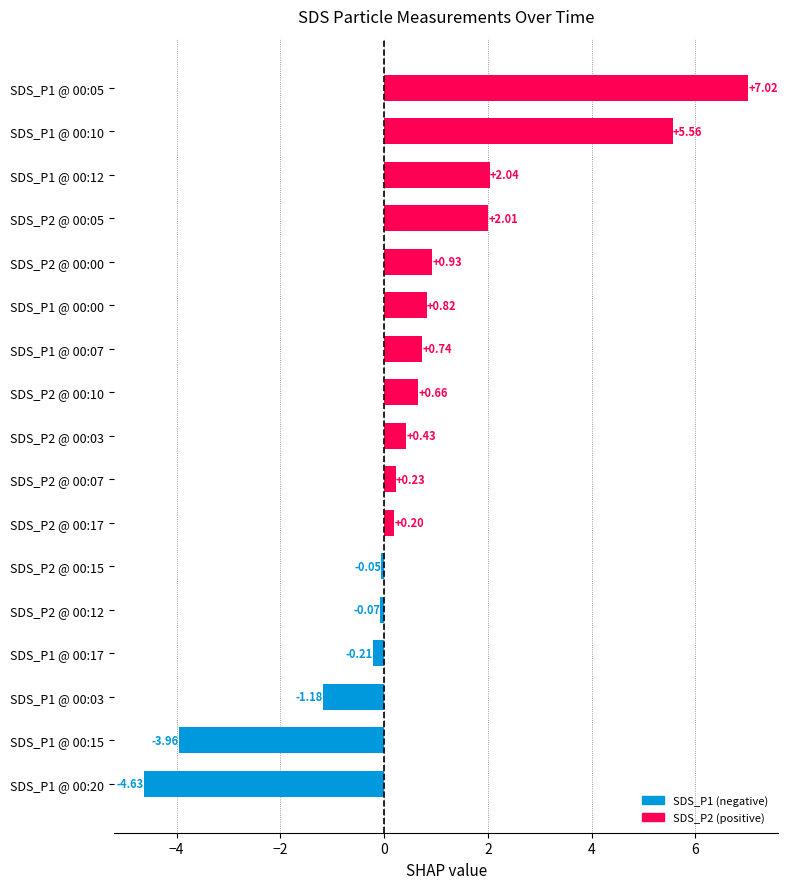

What is the sum of all values?

10.5